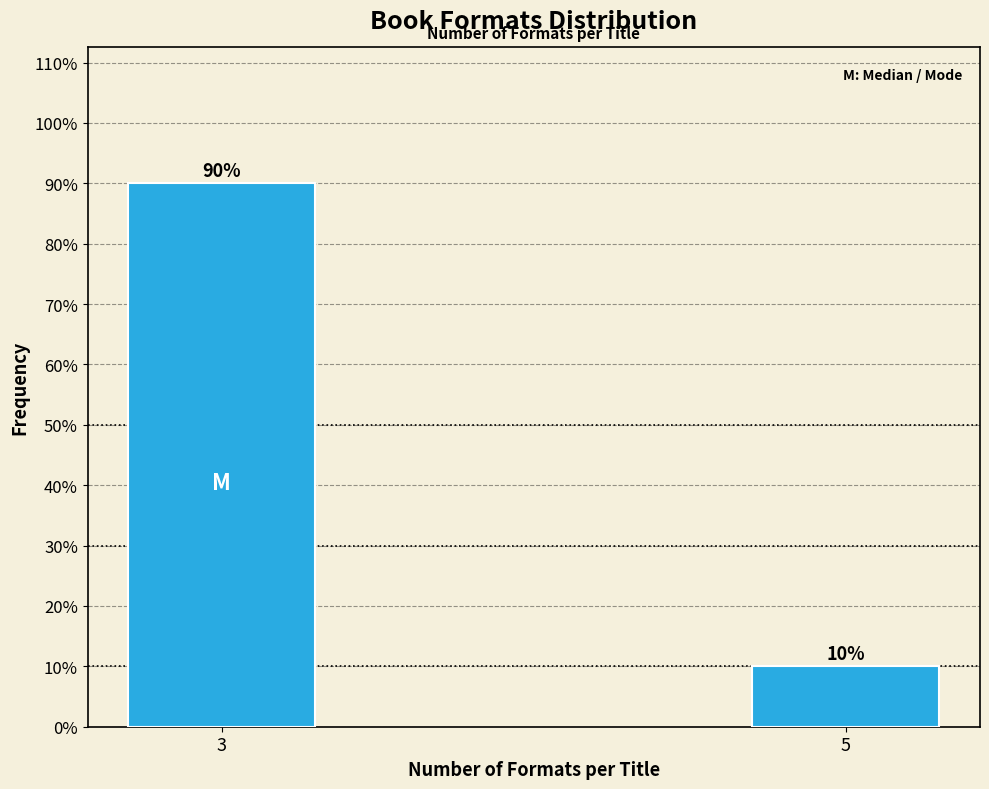

Reading left to right, transcribe all the data shown in this chart.

3=90	5=10